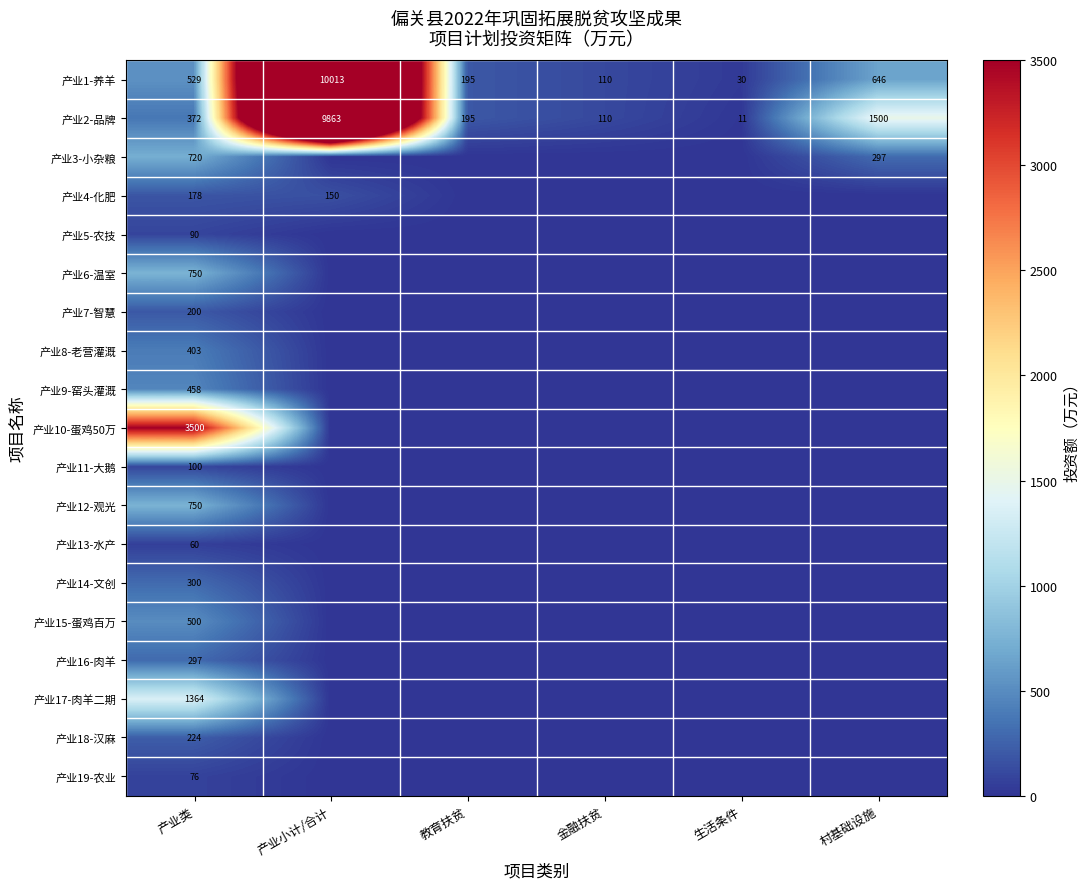

True or false: 产业19-农业 has a value of 76 at 产业类.

True